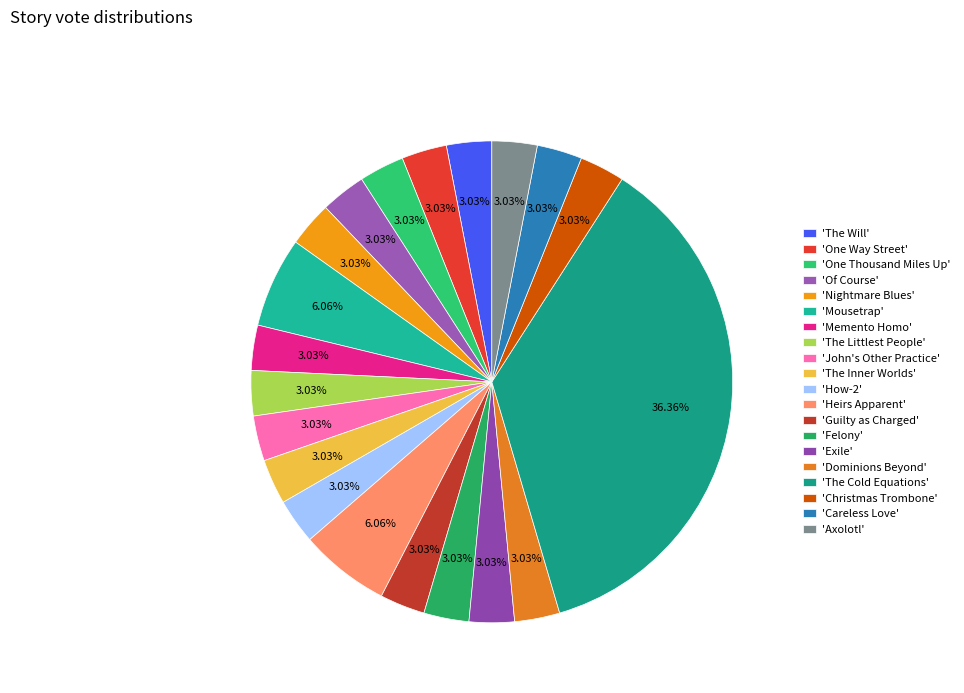

To the nearest percent, what is the average slice percentage?

5%